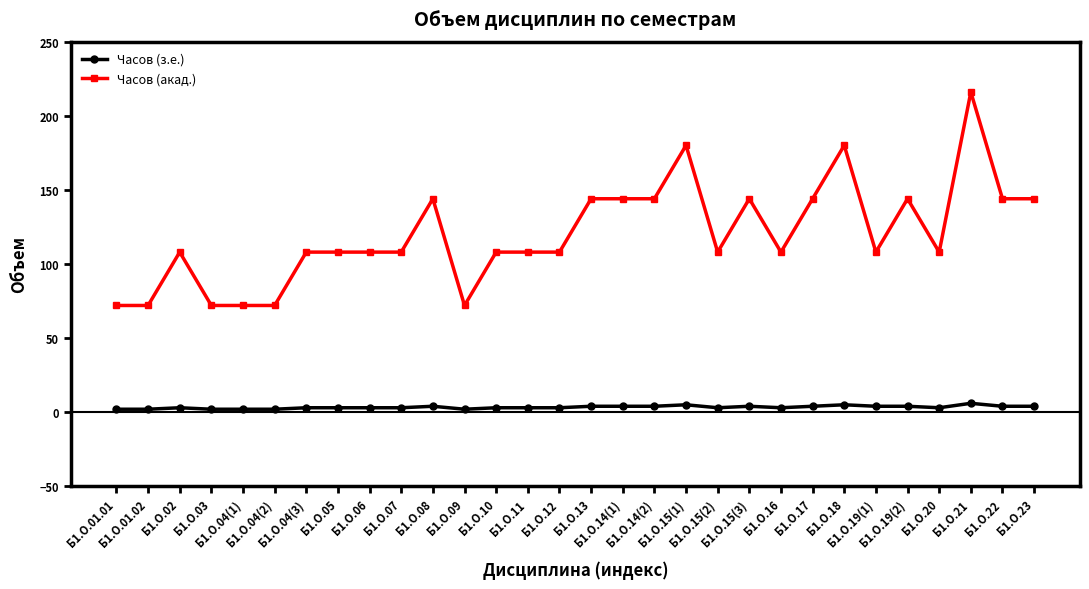

What is the sum of all Часов (акад.) values?

3600